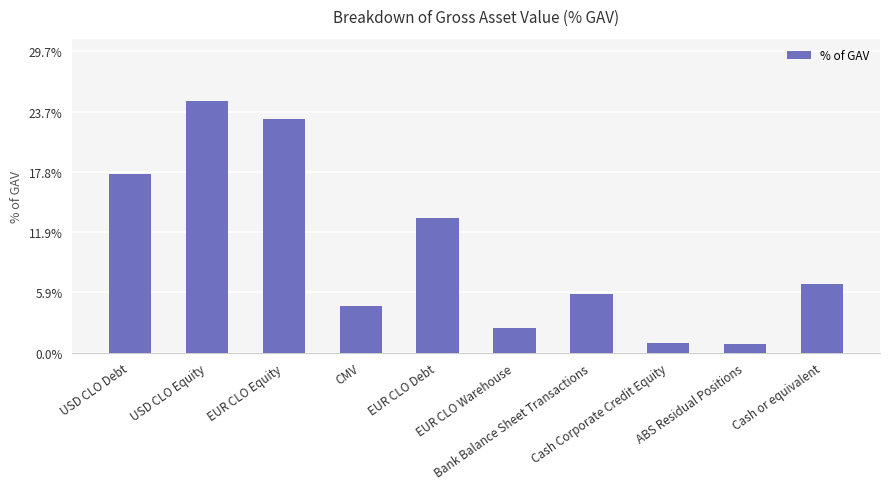

What is the smallest value displayed?

0.8